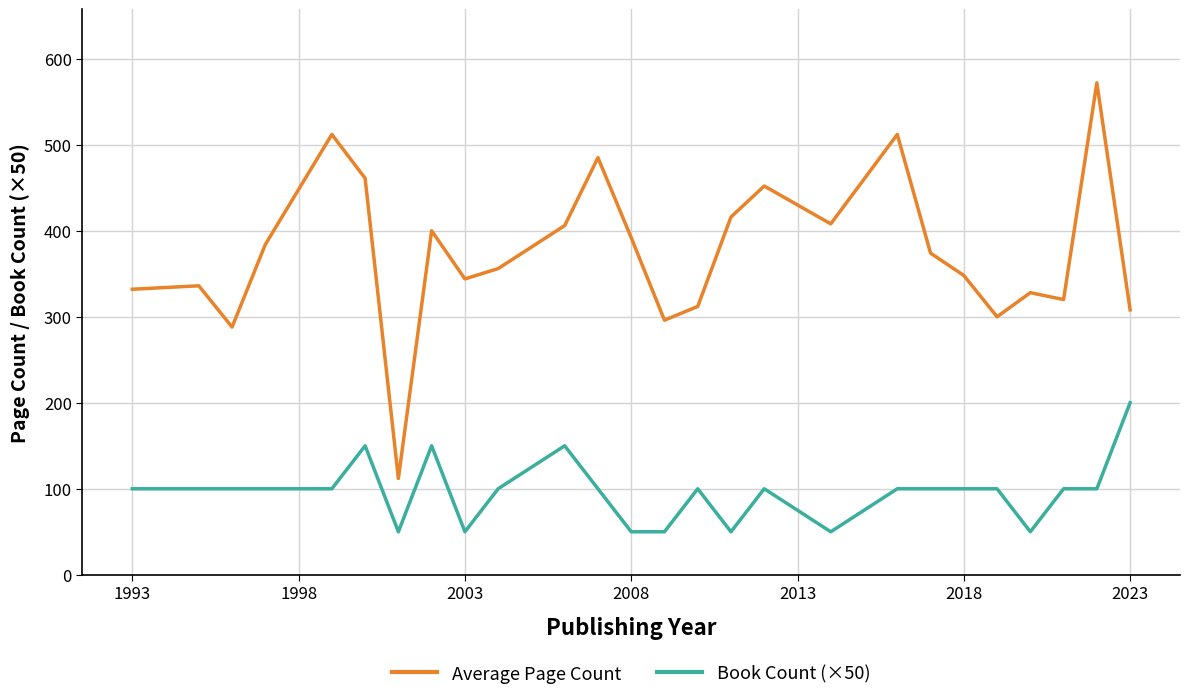

True or false: Average Page Count and Book Count (×50) intersect in this chart.

False